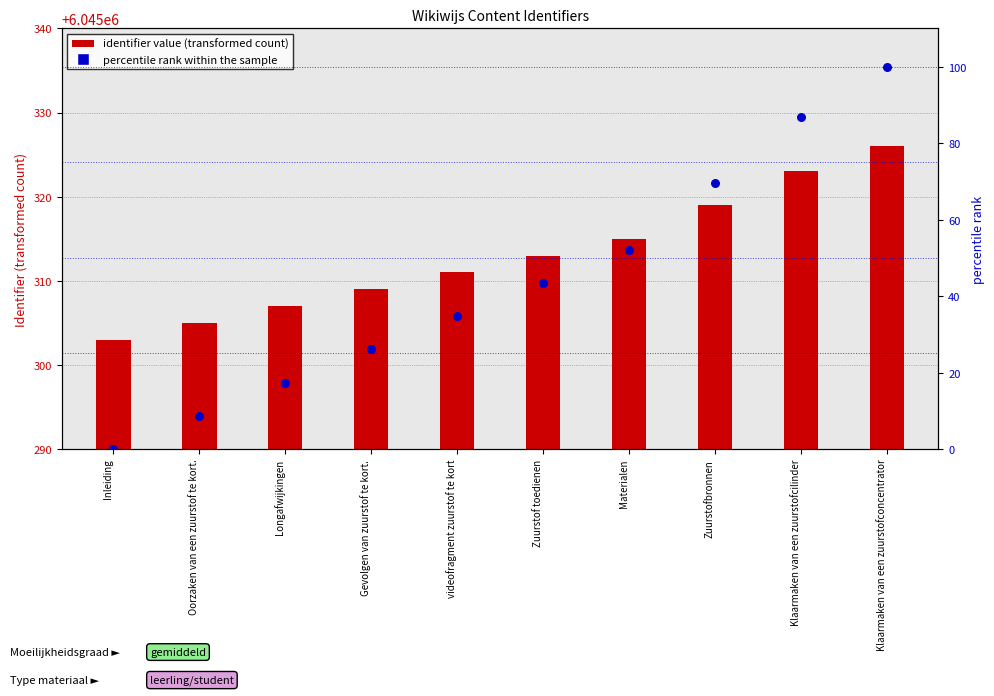

At how many categories does at least one series exceed 6?

10